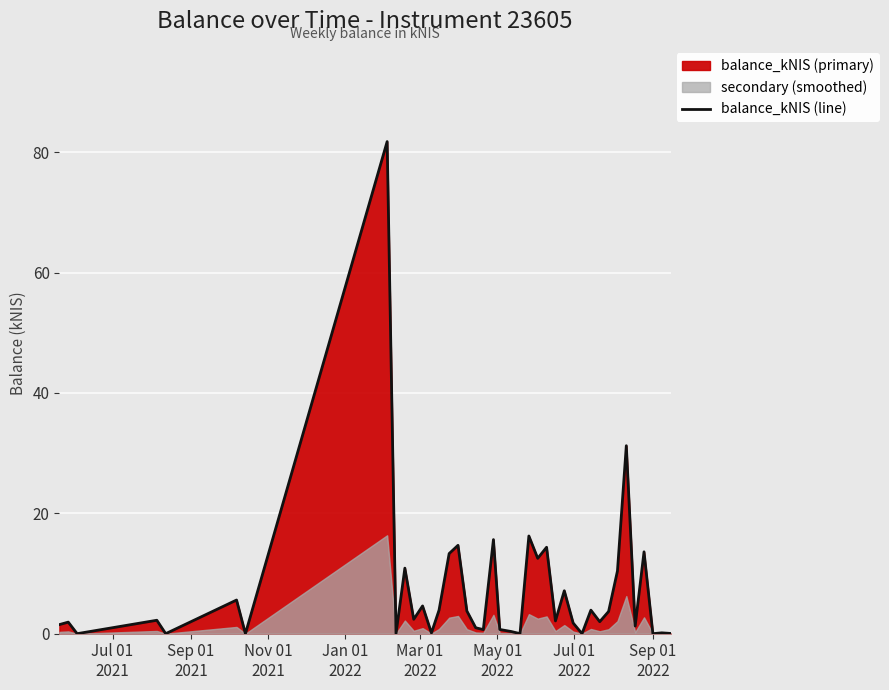

Does the chart display data point markers on the line(s)?

No